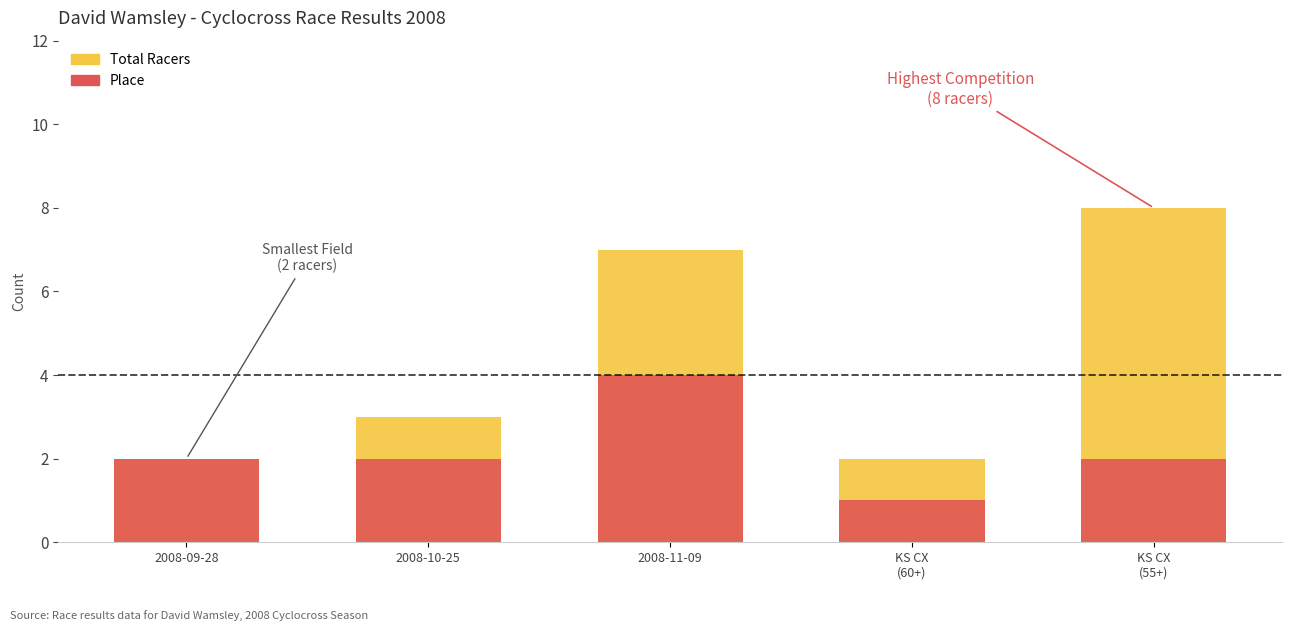

How many data points in Total Racers are above 3?

2